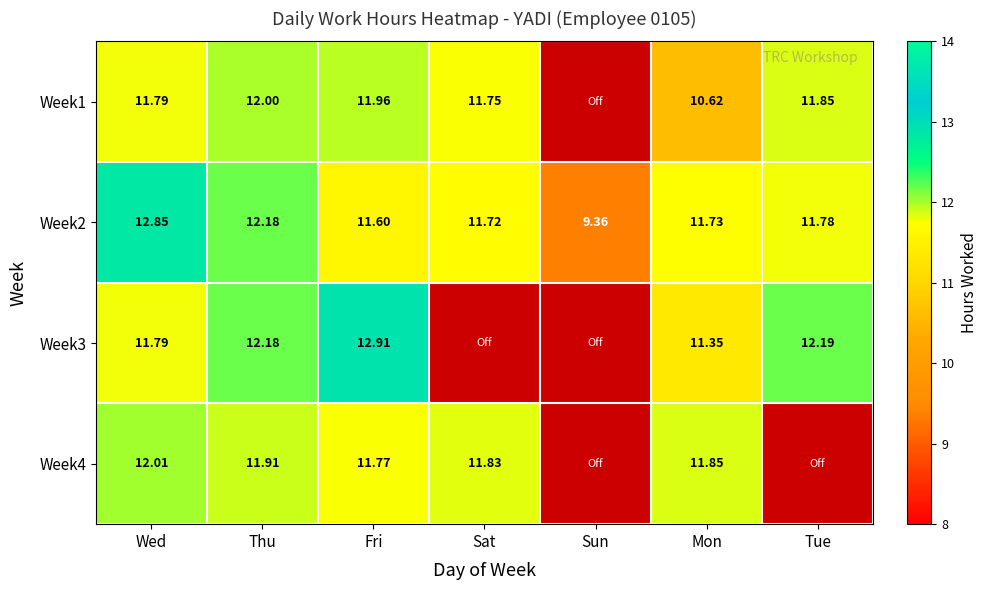

Between Tue and Wed, which is larger?

Tue